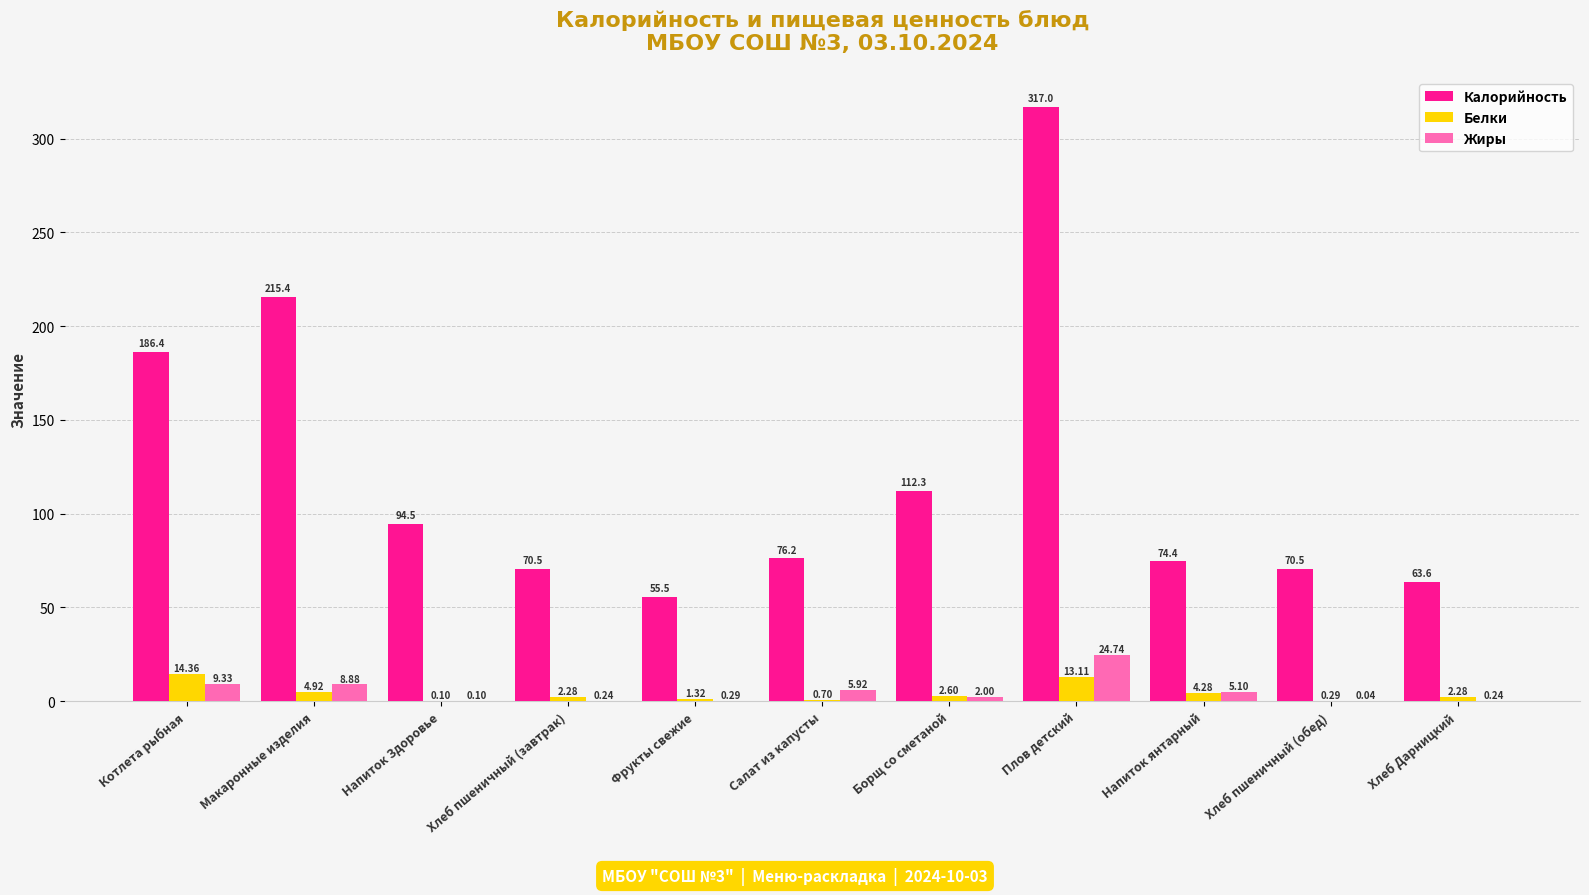

Where does the Калорийность series first go above 76?

Котлета рыбная